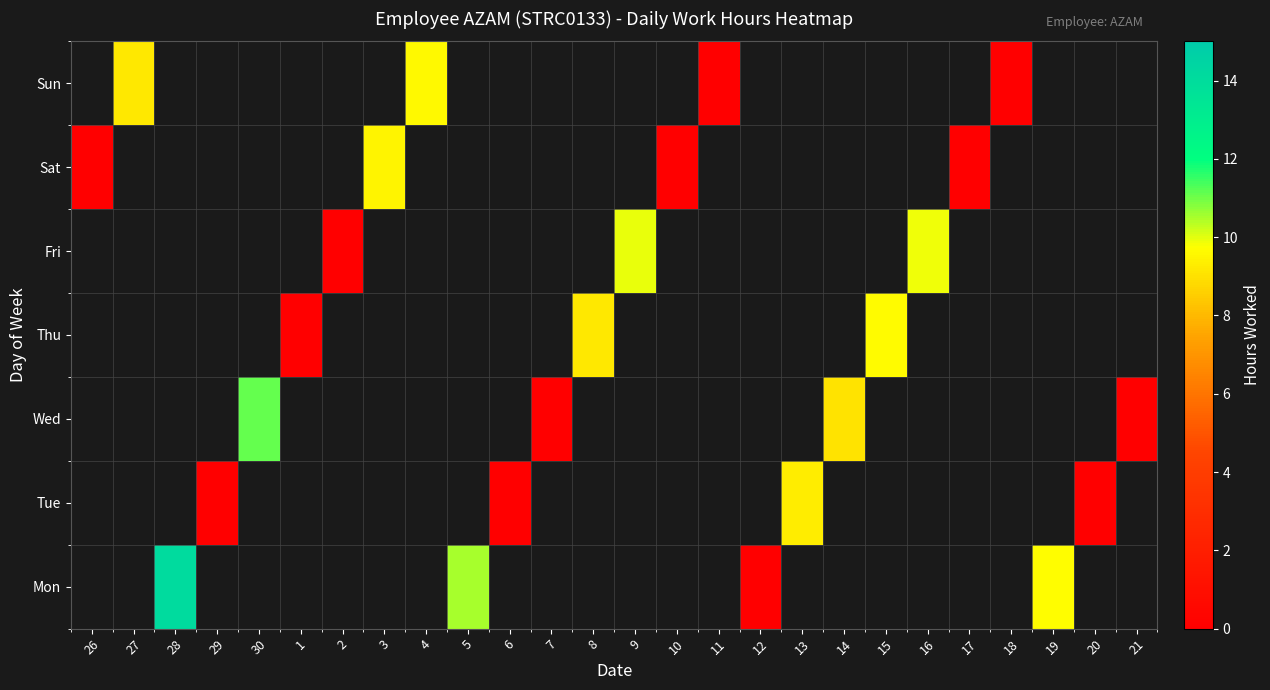

Is the value of Sat at 29 greater than the value of Tue at 6?

No